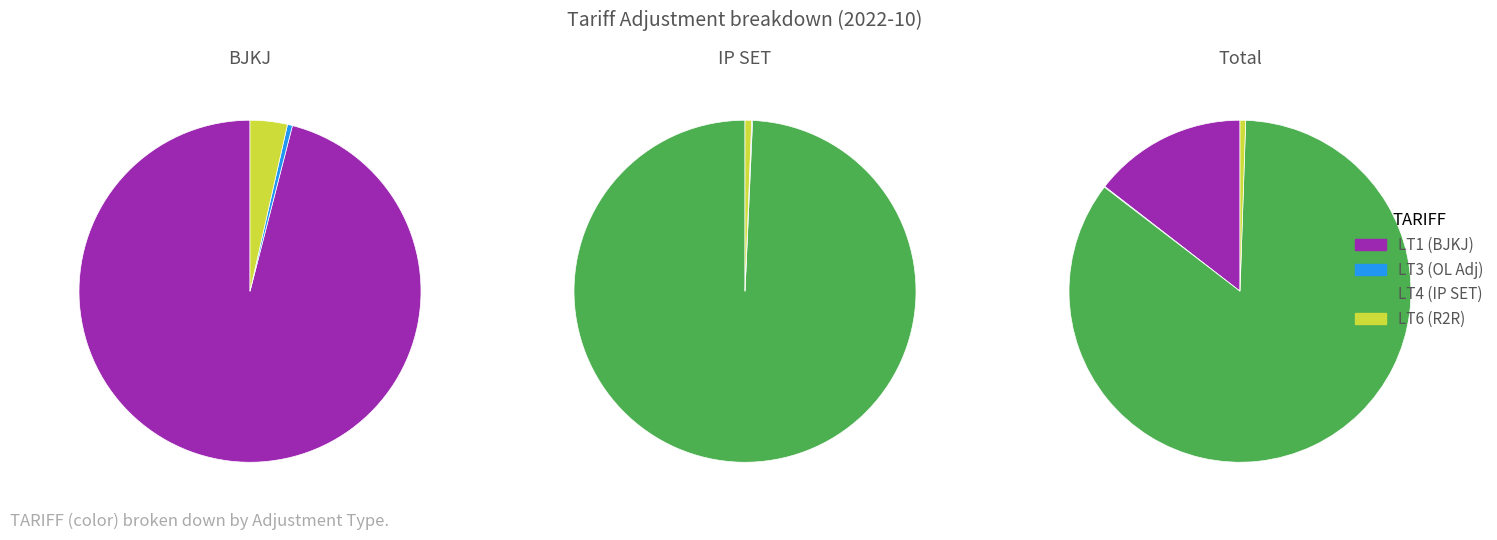

The LT2 slice represents 13% of the pie. True or false?

False